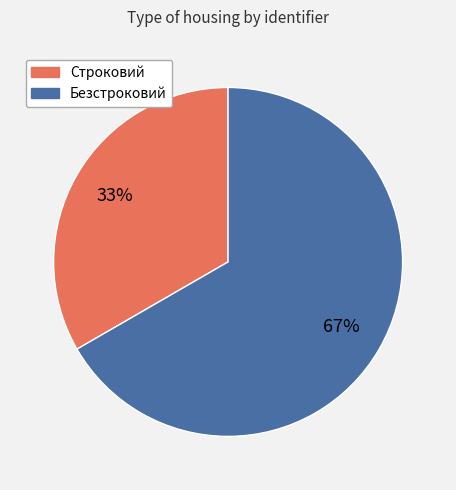

Which has a higher value, Строковий or Безстроковий?

Безстроковий